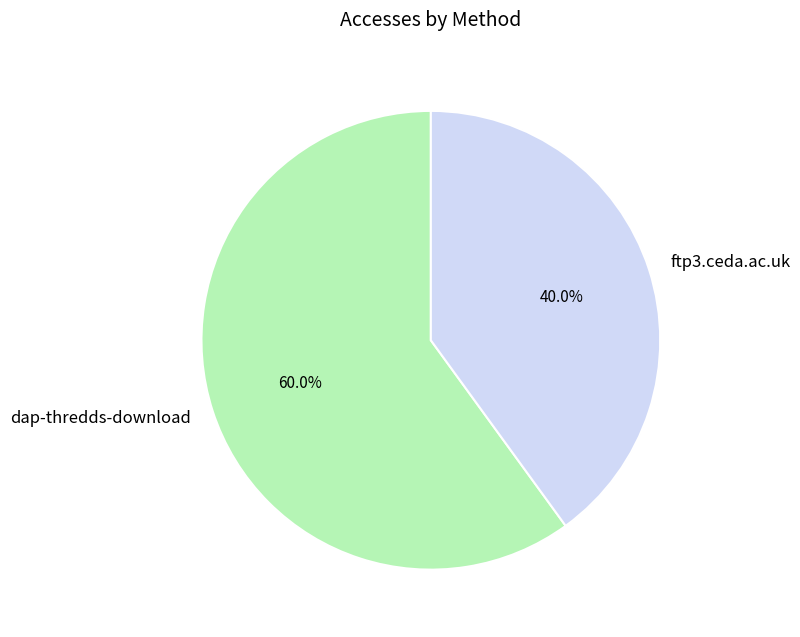

What is the majority slice?

dap-thredds-download